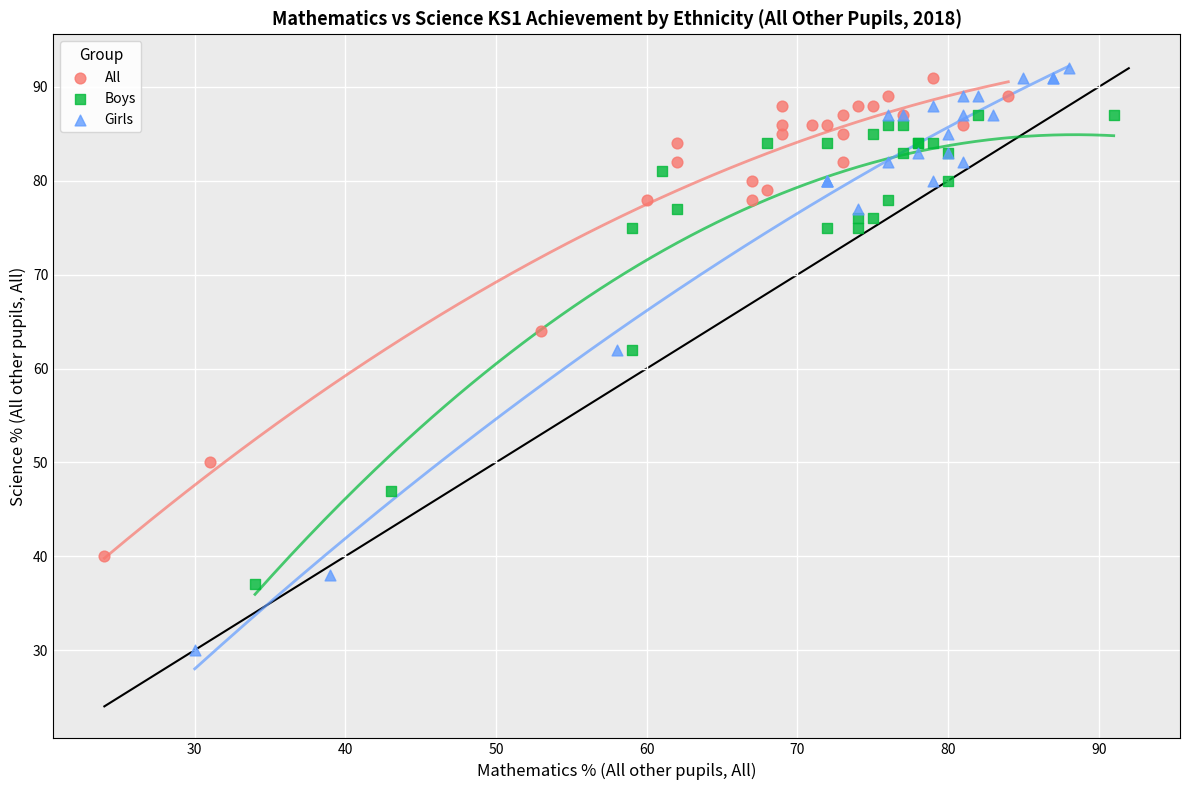

Which series reaches the minimum Y coordinate?

Girls